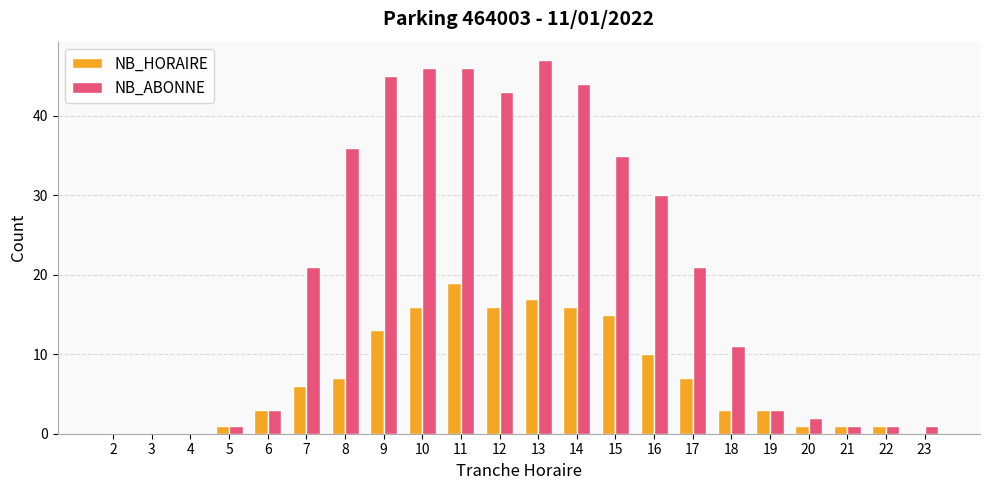

Is the value of NB_HORAIRE at 14 greater than the value of NB_ABONNE at 2?

Yes